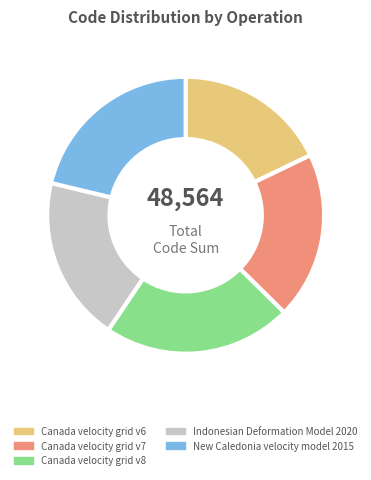

How many slices are in this pie chart?

5